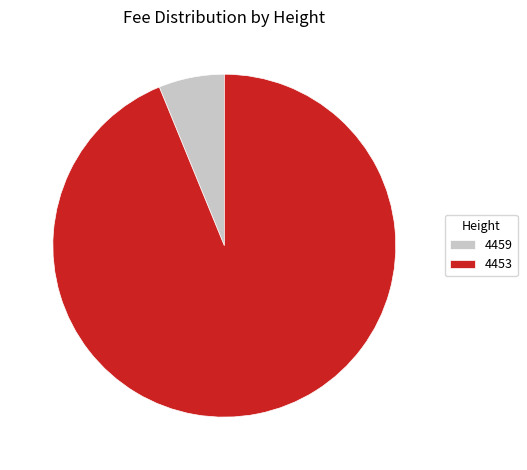

Count the number of slices in the pie.

2